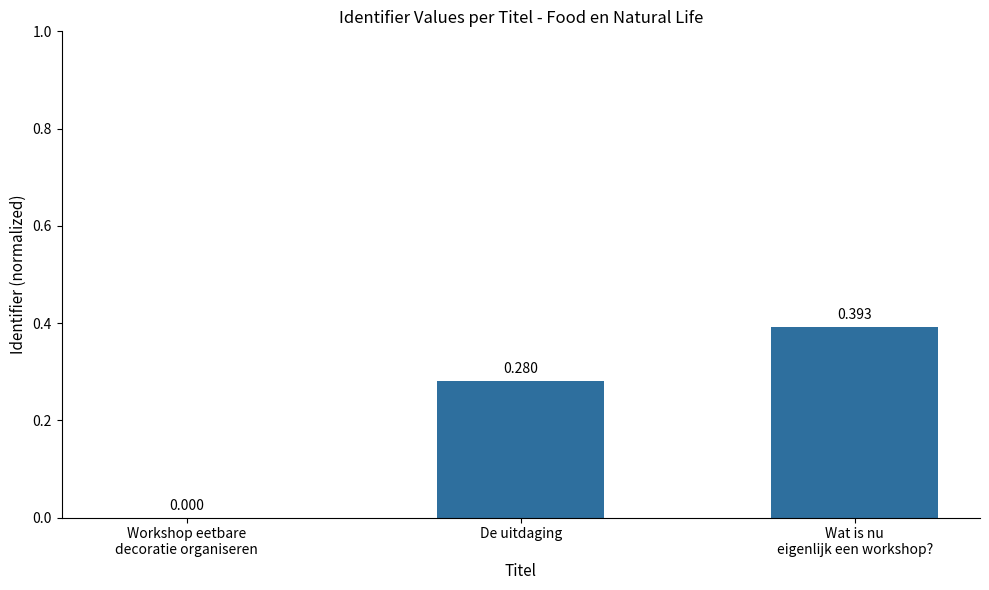

Where is the data nearest to the value 0?

Workshop eetbare
decoratie organiseren